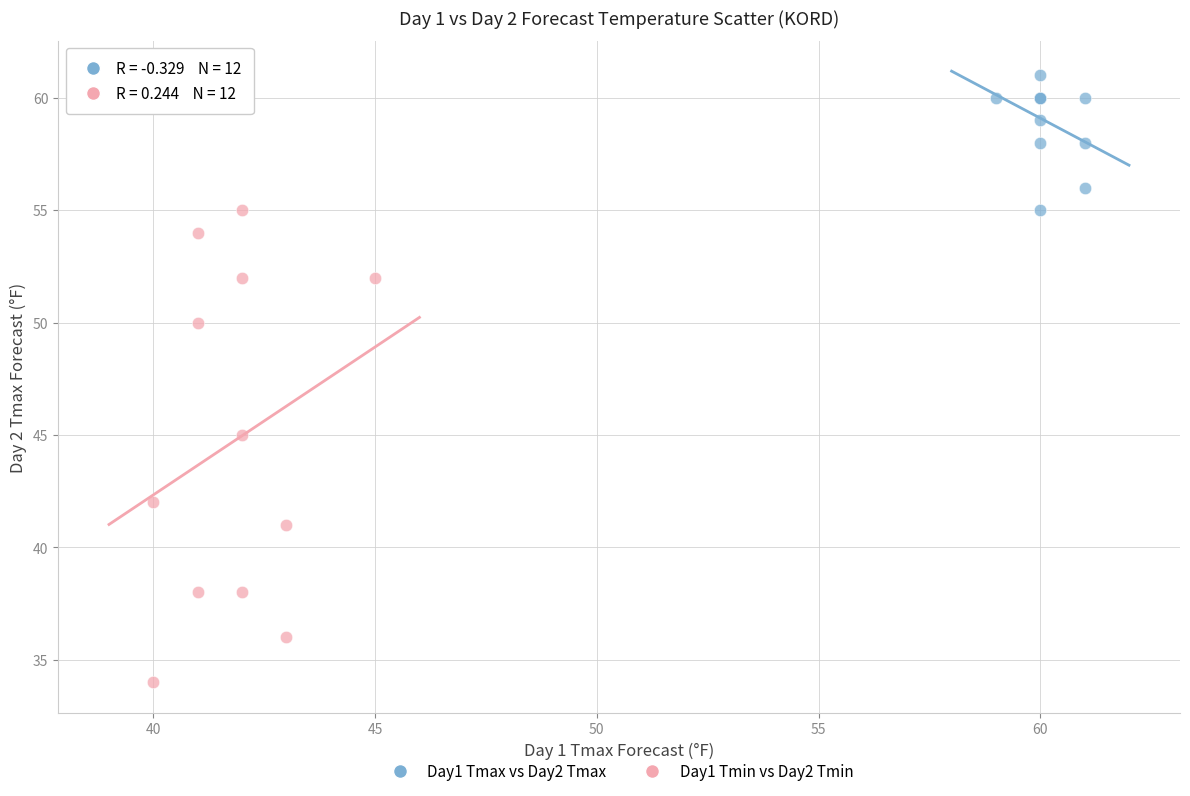

Which series reaches the maximum Y coordinate?

Day1 Tmax vs Day2 Tmax